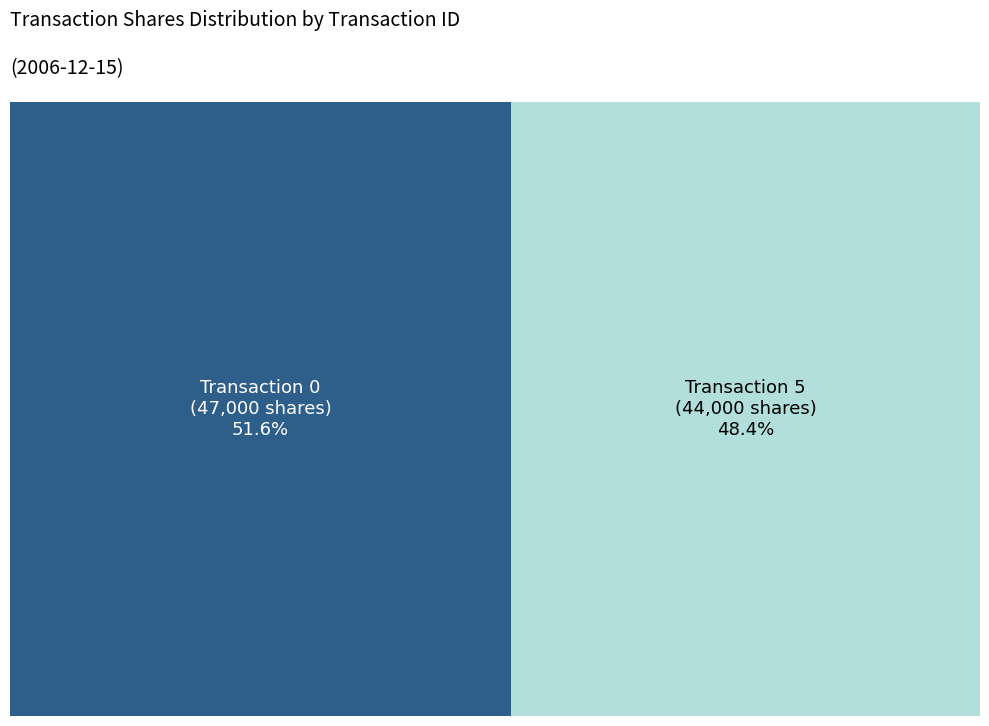

Does 5 account for over 50% of the chart?

No